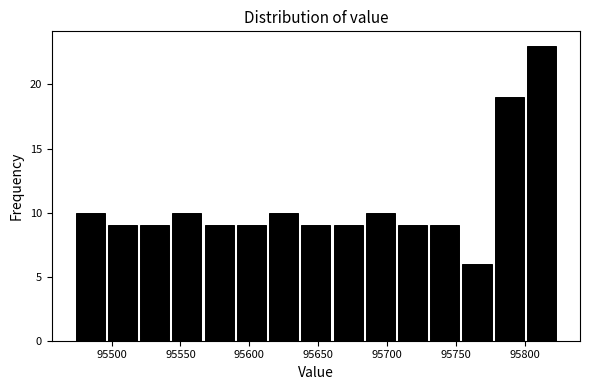

Reading left to right, transcribe this chart: for each bar, give the range it covers on the x-axis and its height. Neither the bar edges nor the heights are printed on the chart, so give them approximately, as read against the axes.

95475 to 95495: 10
95495 to 95520: 9
95520 to 95545: 9
95545 to 95565: 10
95565 to 95590: 9
95590 to 95615: 9
95615 to 95635: 10
95635 to 95660: 9
95660 to 95685: 9
95685 to 95705: 10
95705 to 95730: 9
95730 to 95755: 9
95755 to 95775: 6
95775 to 95800: 19
95800 to 95825: 23